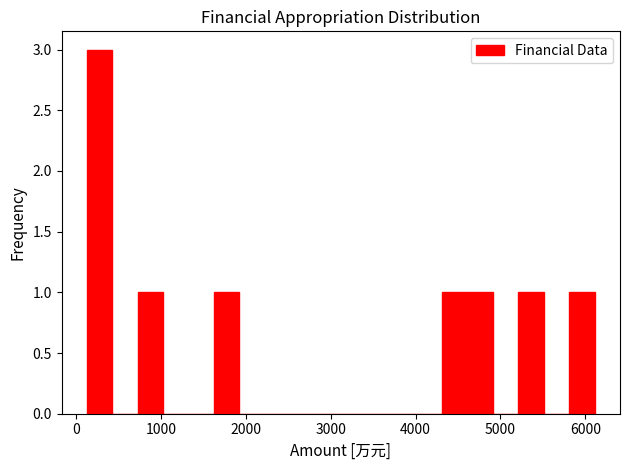

Read against the x-axis, roughly where is the centre of the tallest bar?

300